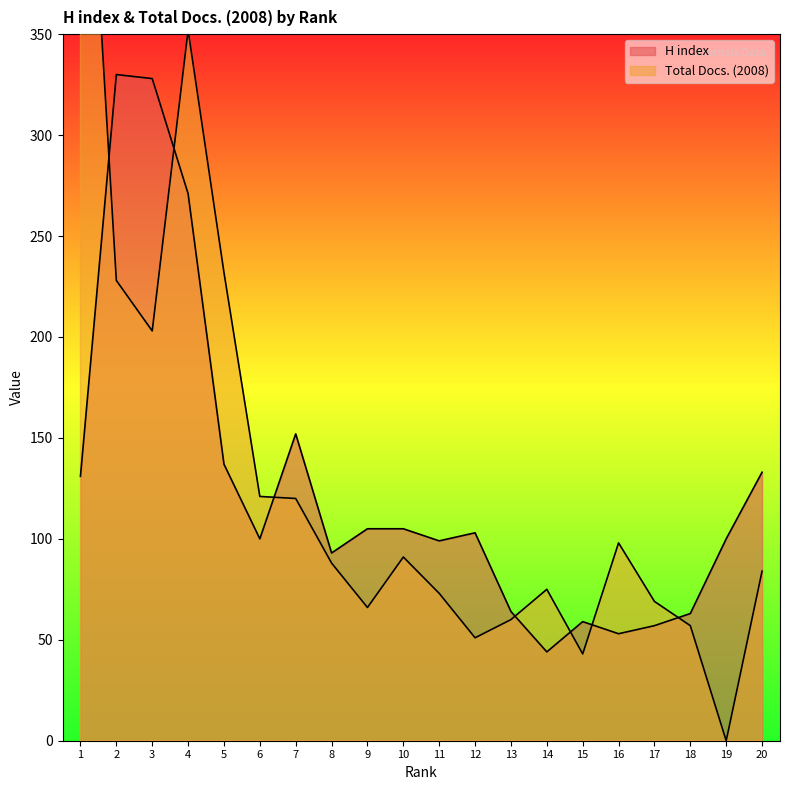

True or false: Total Docs. (2008) has more than 1 interior local peaks.

True